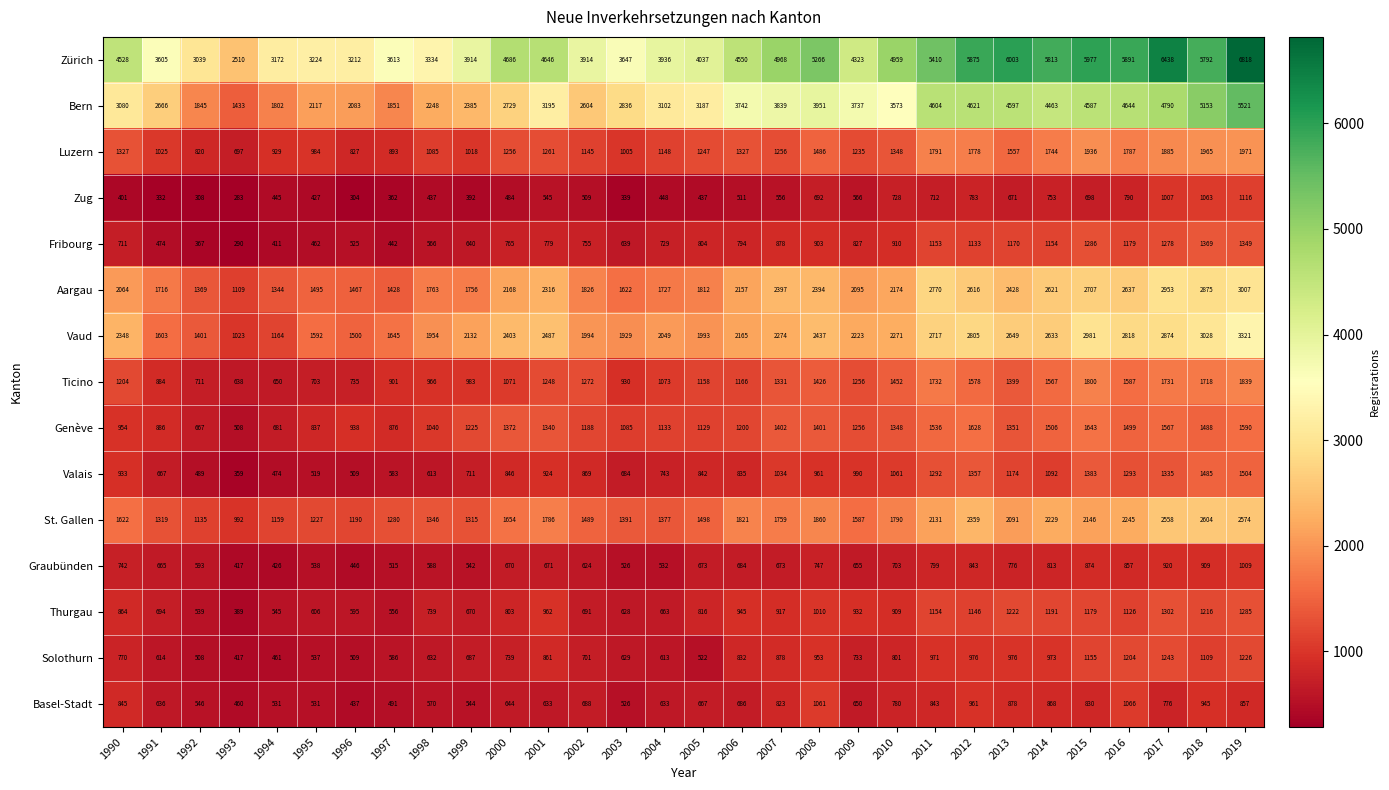

Which series has the largest total across all categories?

Zürich